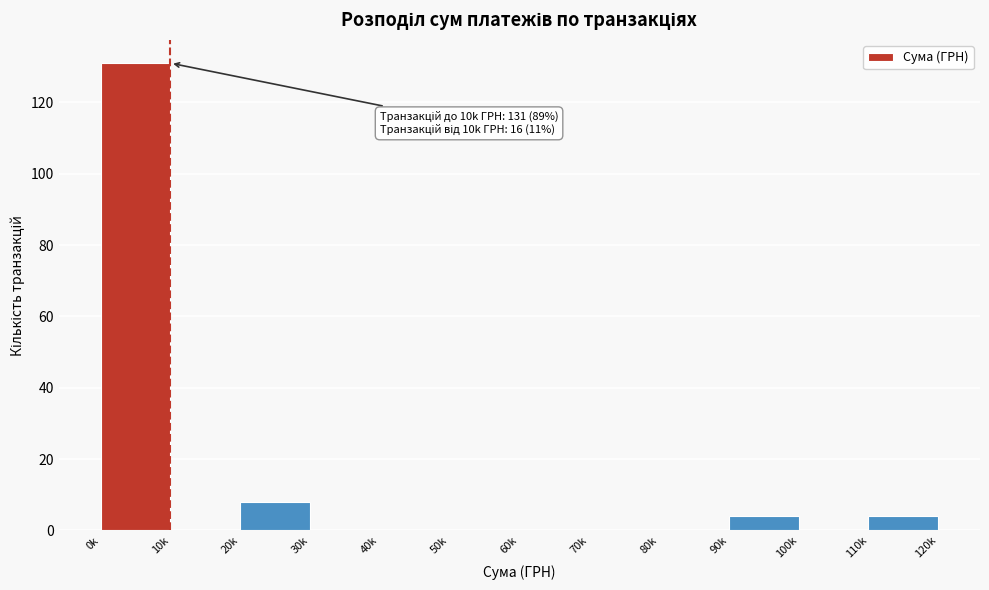

Reading left to right, transcribe all the data shown in this chart.

0k=131	10k=0	20k=8	30k=0	40k=0	50k=0	60k=0	70k=0	80k=0	90k=4	100k=0	110k=4